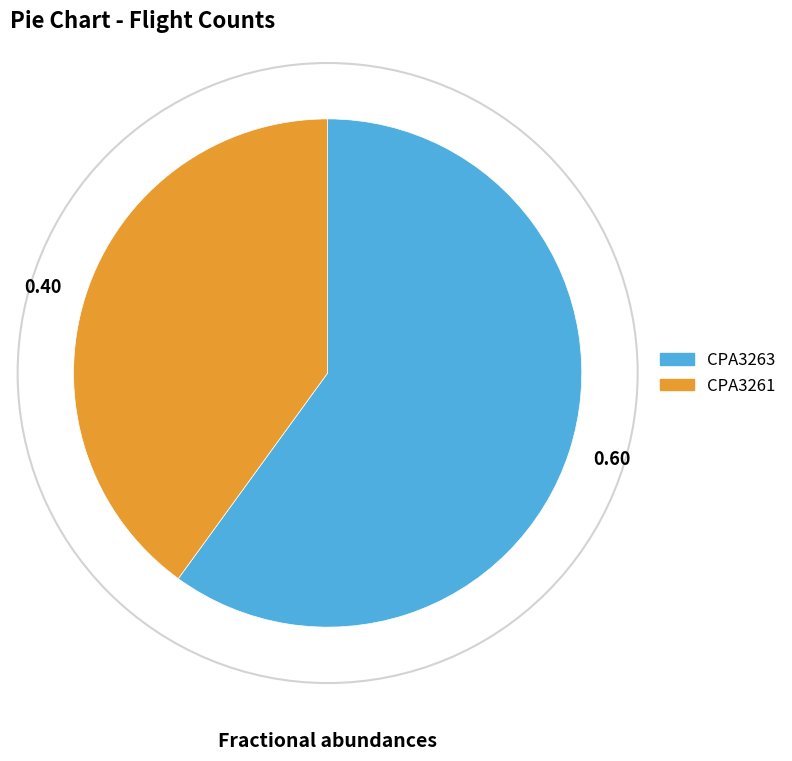

Is there a majority slice in this chart?

Yes